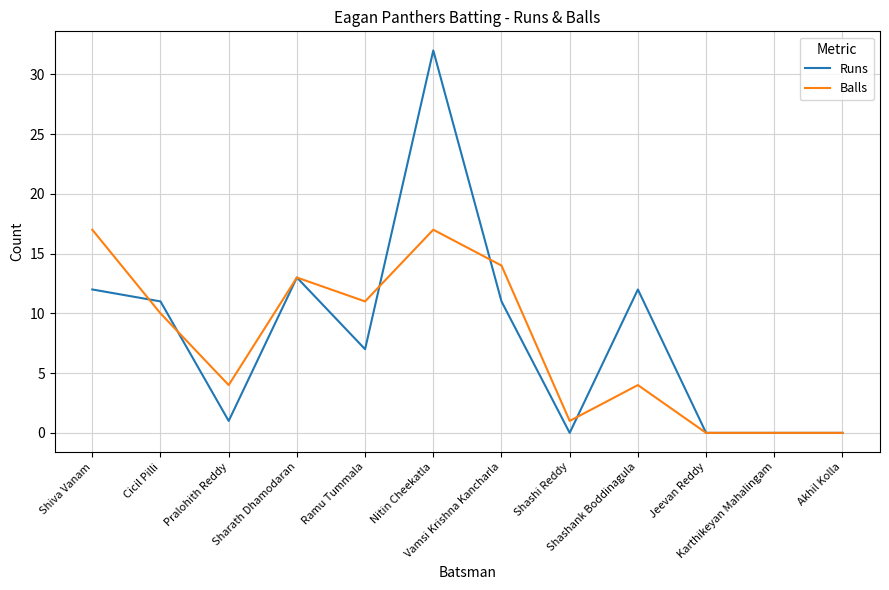

Which series has the largest range (max minus min)?

Runs